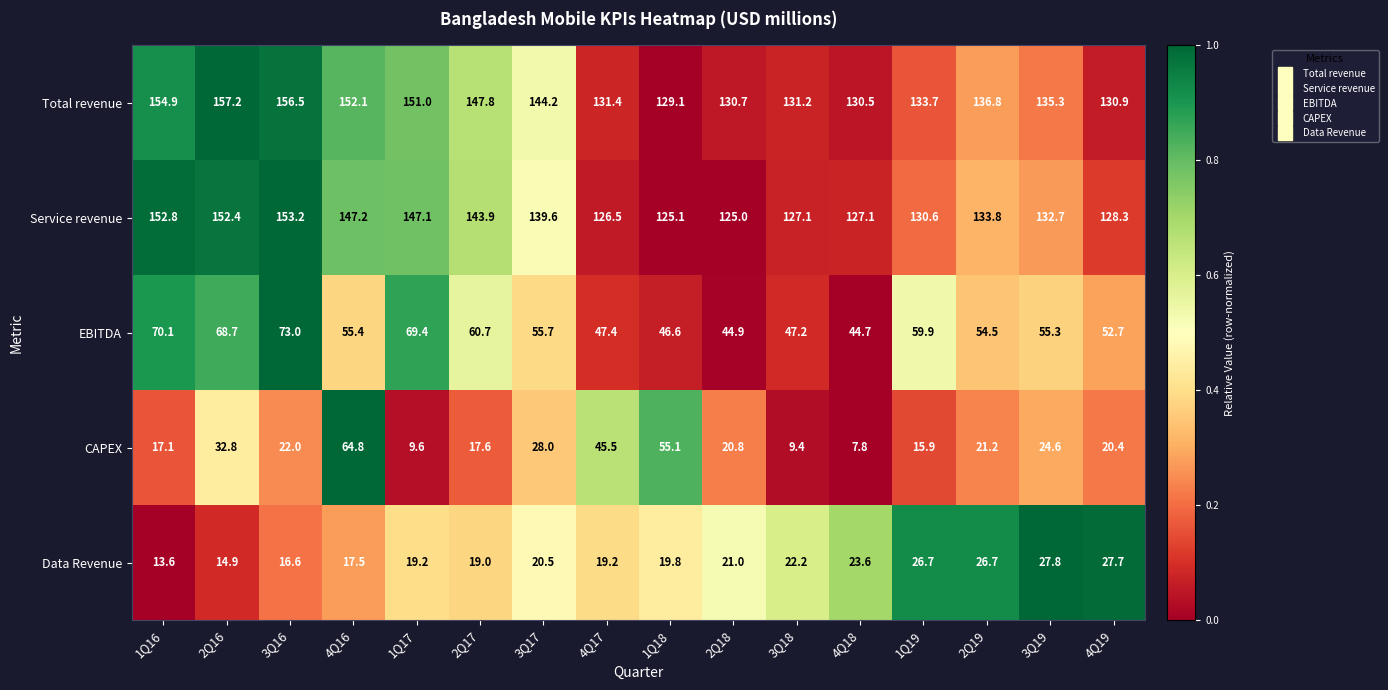

How many categories are shown in the chart?

16